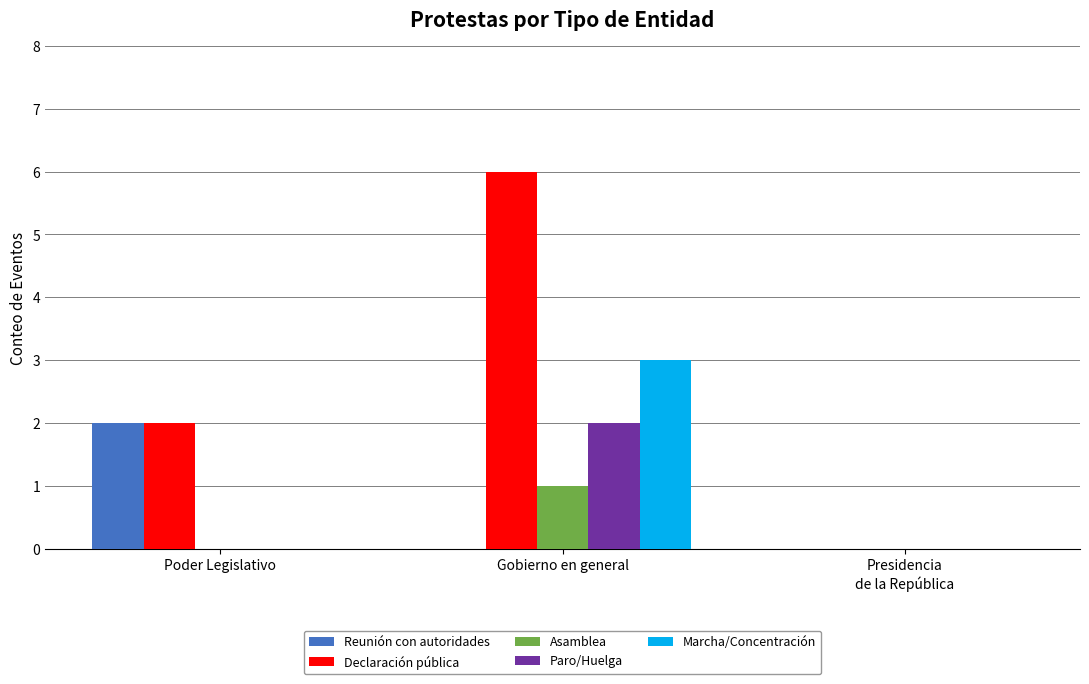

At which category is the sum across all series the highest?

Gobierno en general